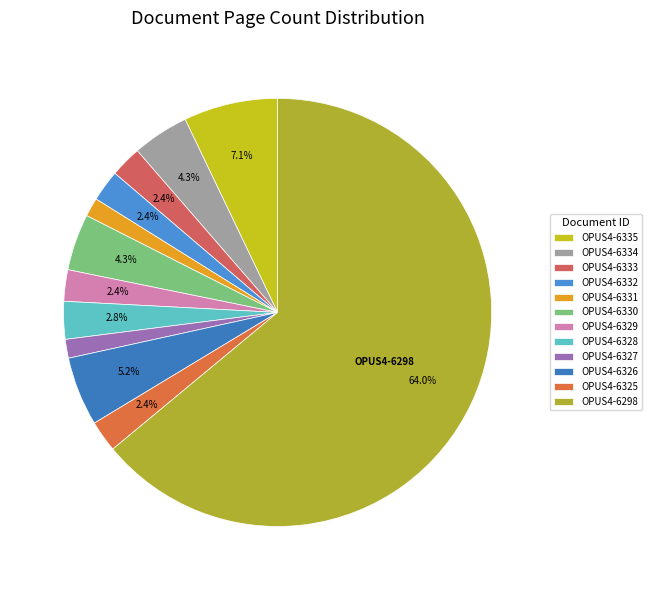

How many slices are in this pie chart?

12